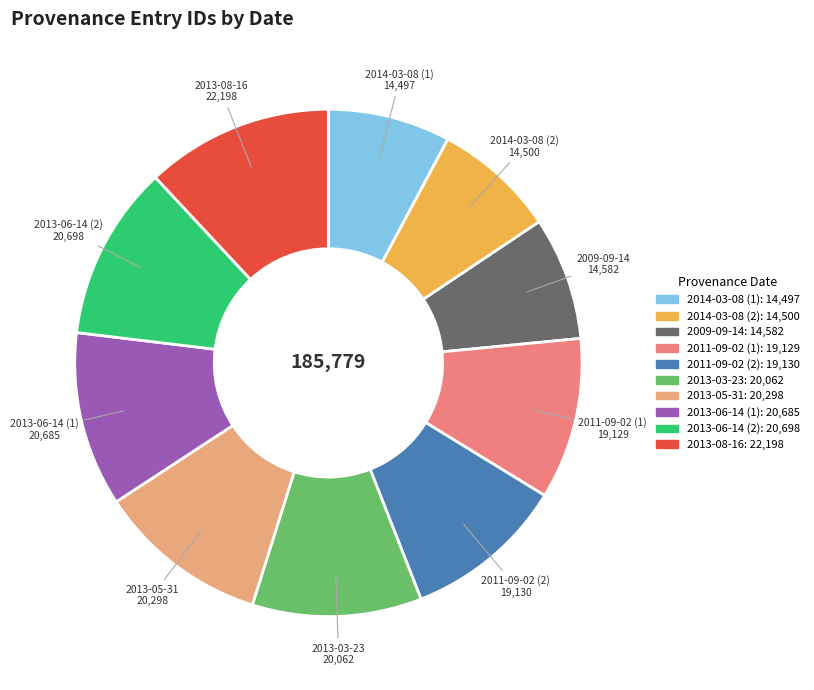

How many slices are in this pie chart?

10